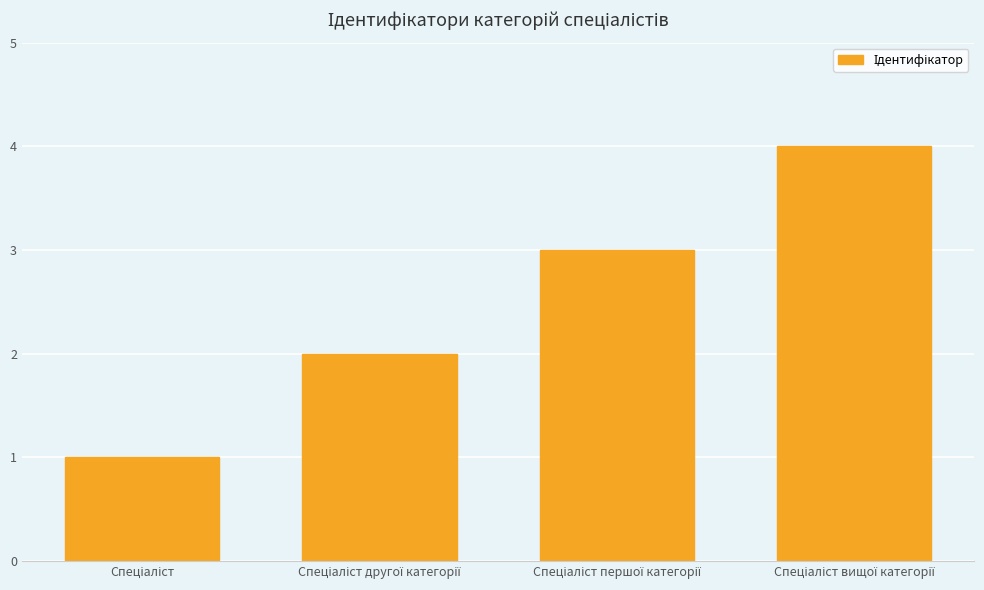

What is the maximum value shown in the chart?

4